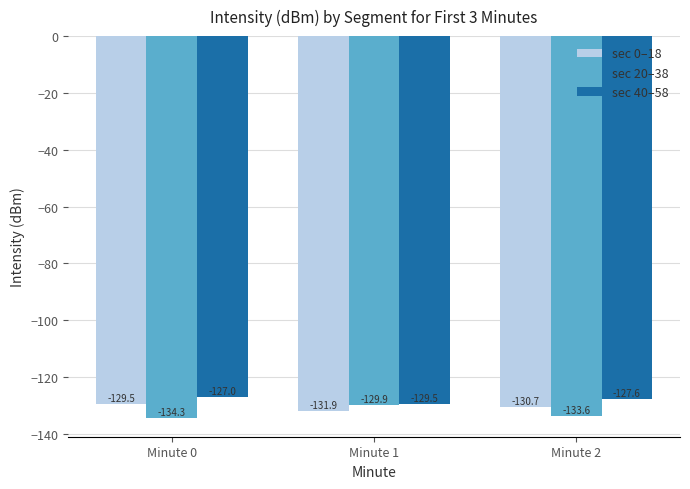

Which series changed the most between Minute 0 and Minute 2?

sec 0–18